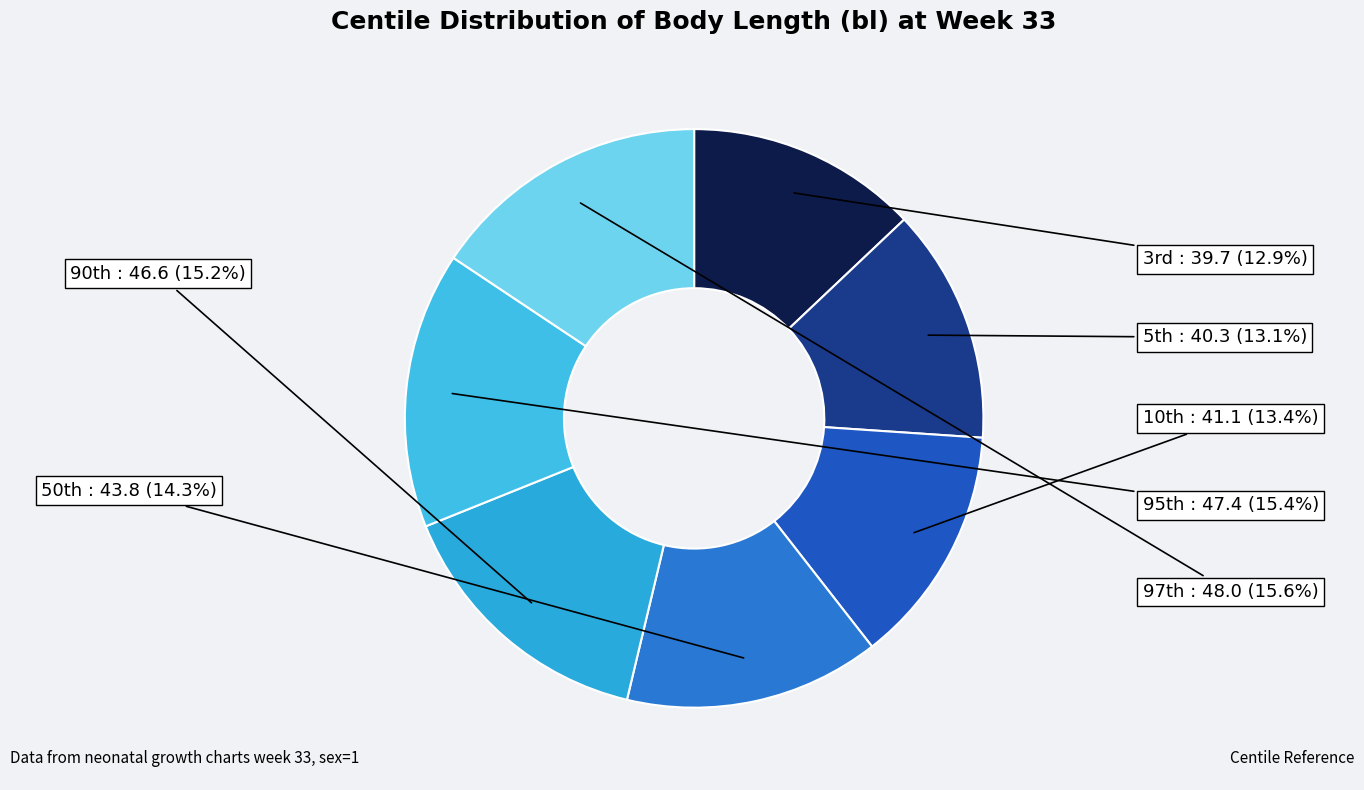

To the nearest percent, what is the difference between the largest and smallest slice percentages?

3%